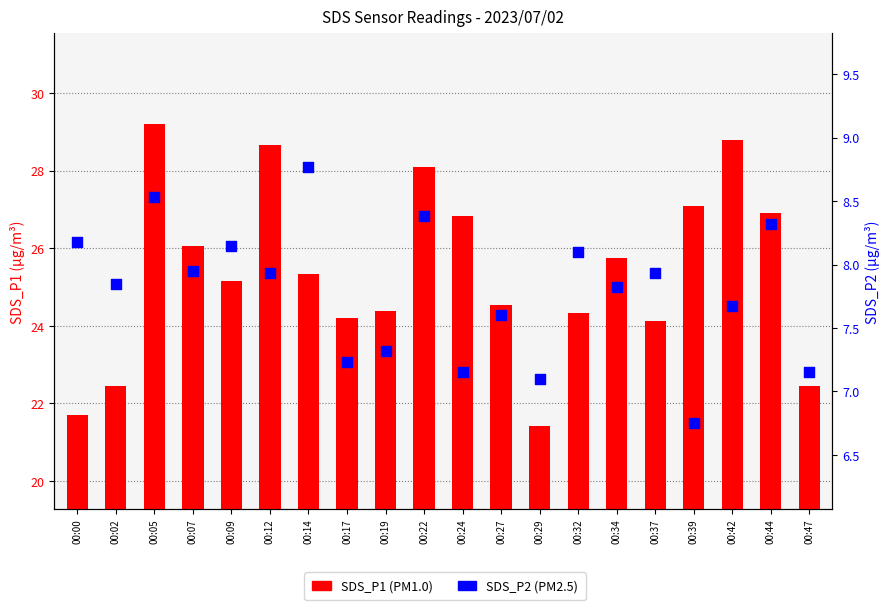

Which series has the widest spread of Y values?

SDS_P1 (PM1.0)